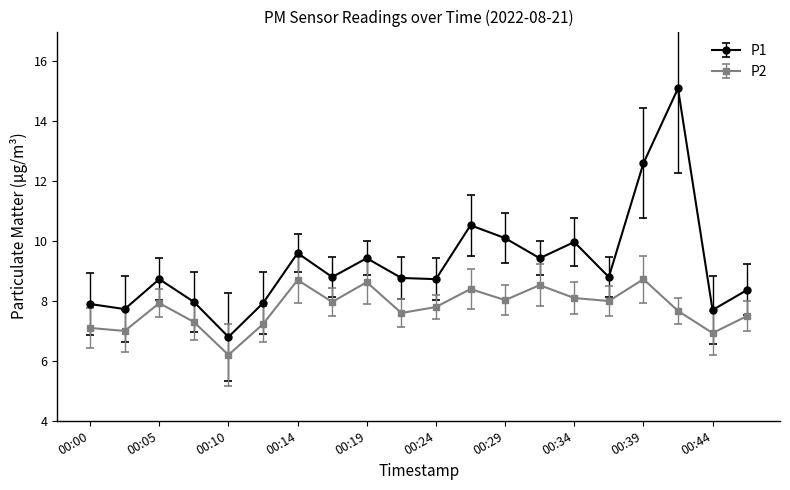

What is the average value of the P2 series?

7.8